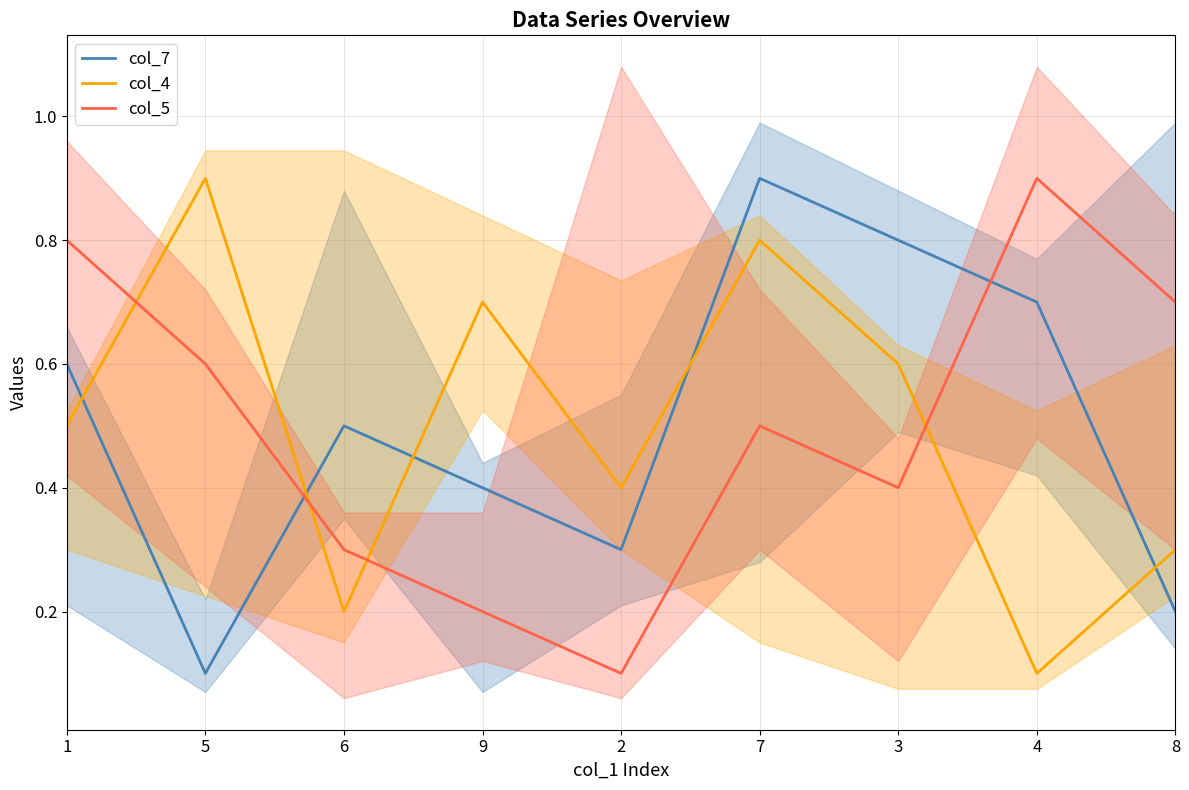

What position from the left is 6?

3